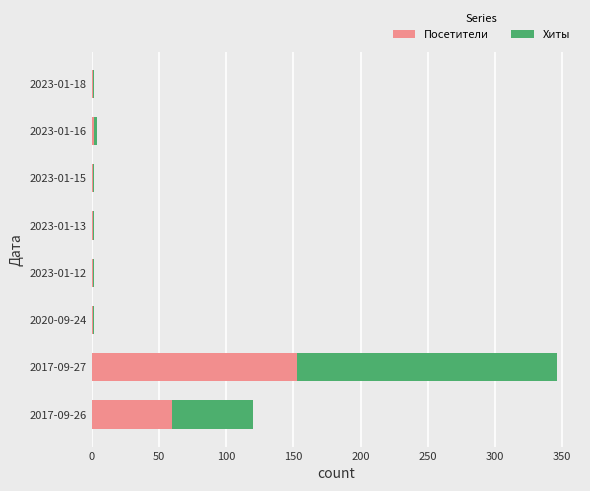

Is it true that Посетители equals 1 at 2023-01-12?

True